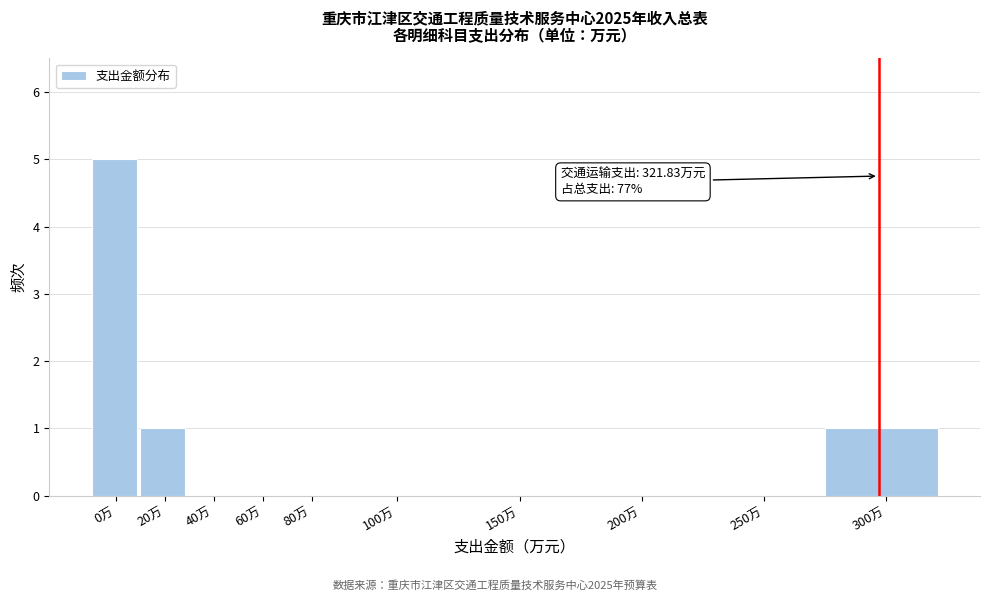

Reading right to left, transcribe all the data shown in this chart.

300万=1	250万=0	200万=0	150万=0	100万=0	80万=0	60万=0	40万=0	20万=1	0万=5